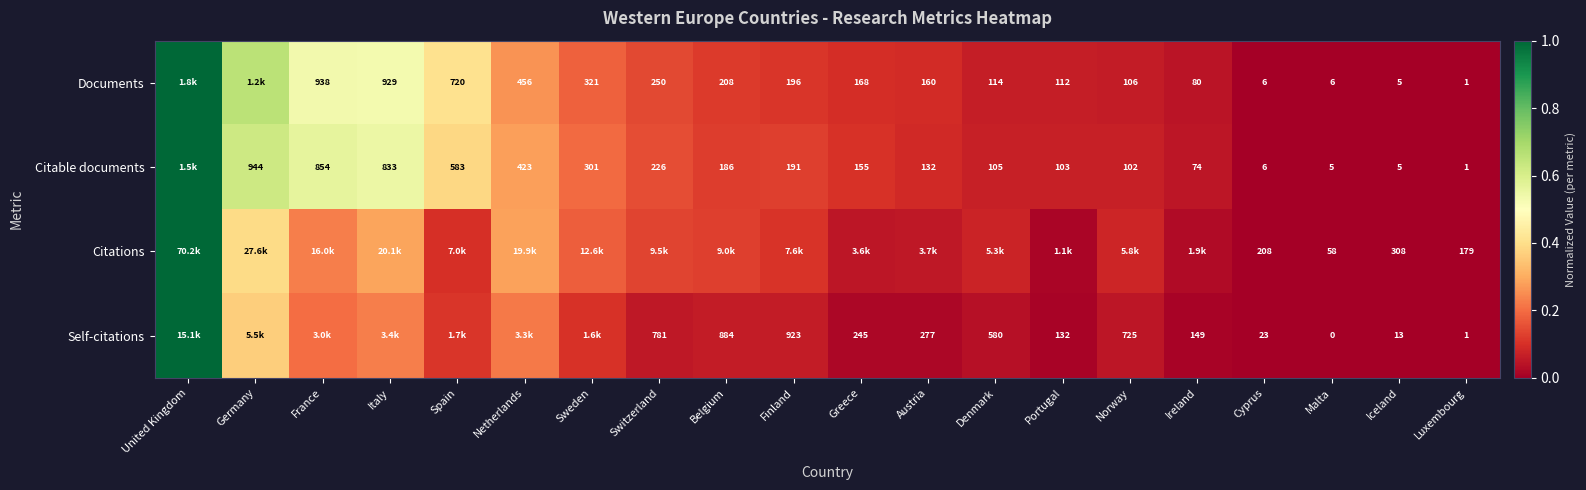

Is the value of Citable documents at Austria greater than the value of Documents at France?

No